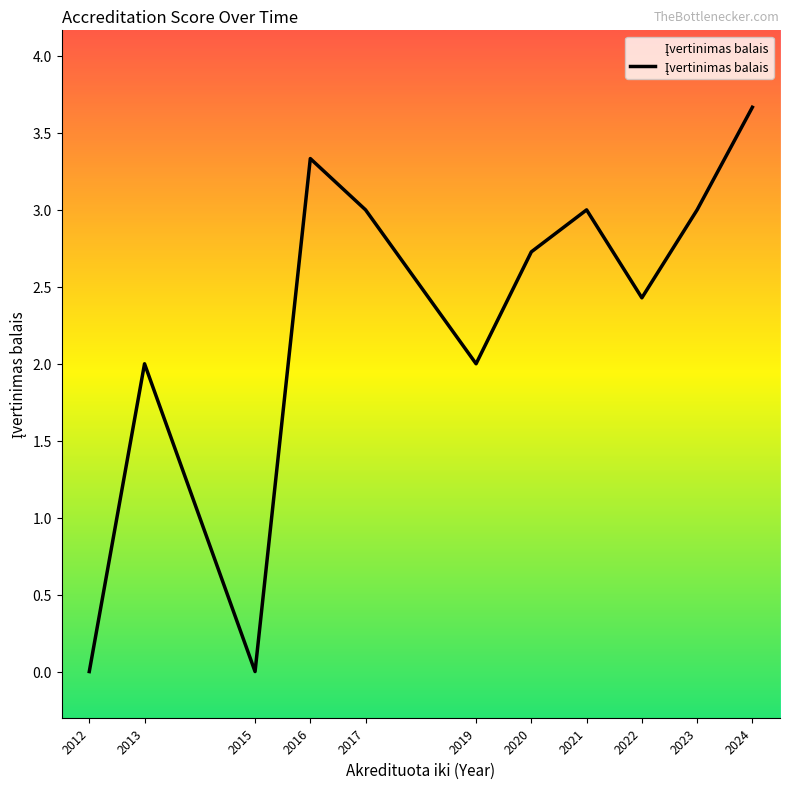

Does the chart display data point markers on the line(s)?

No